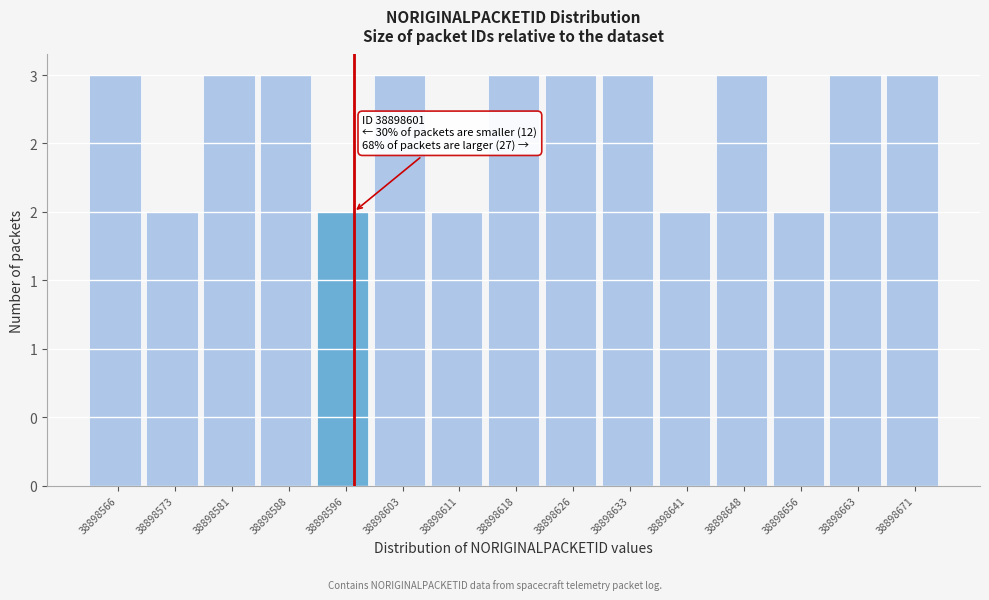

Are the bars horizontal?

No